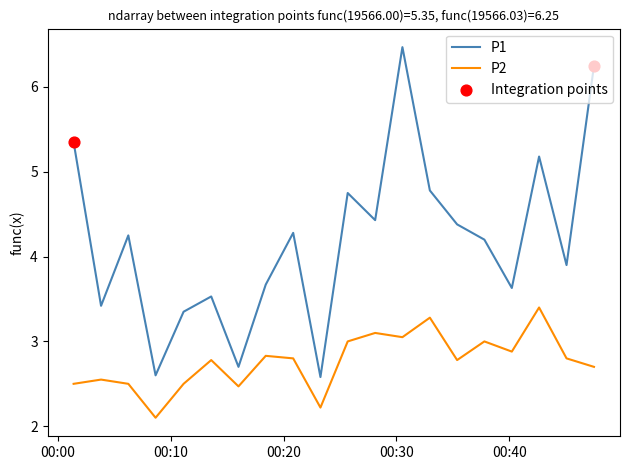

List the series in order of their overall mean, lowest first.

P2, P1